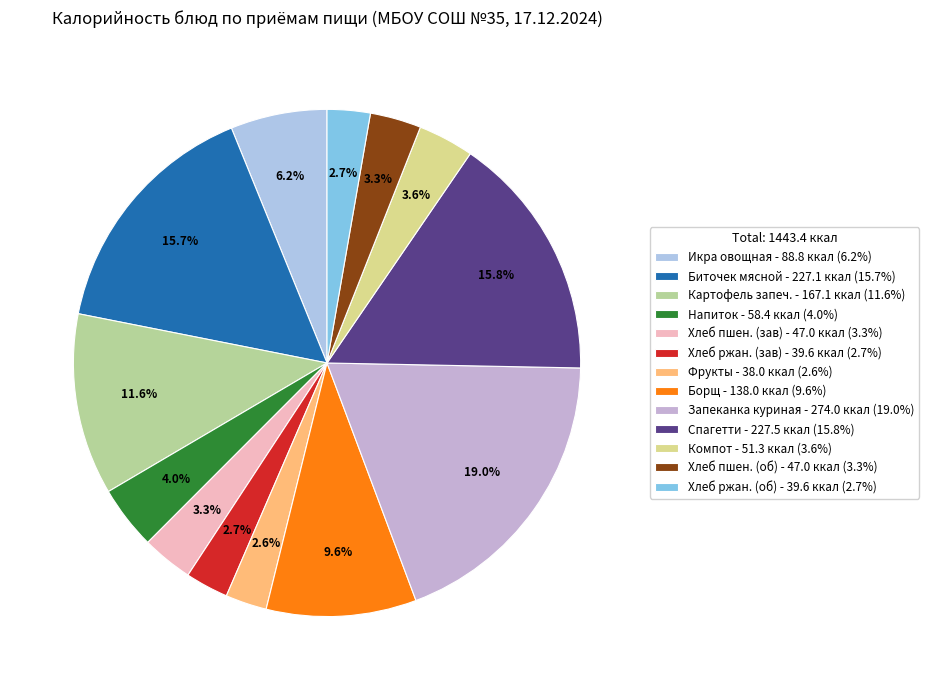

Which category has the smallest portion of the pie?

Фрукты в ассортименте